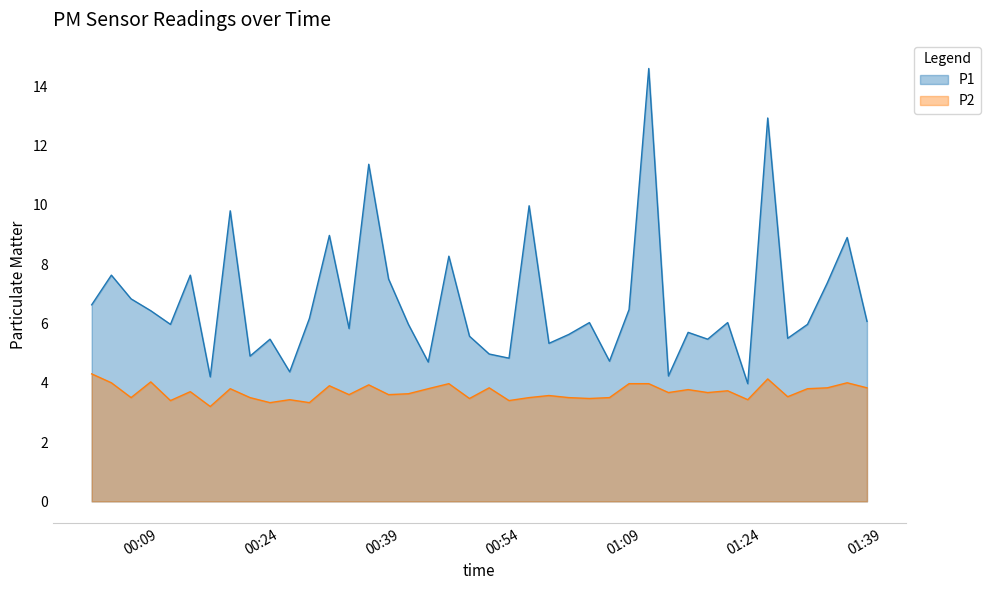

What is the greatest value displayed?

14.6